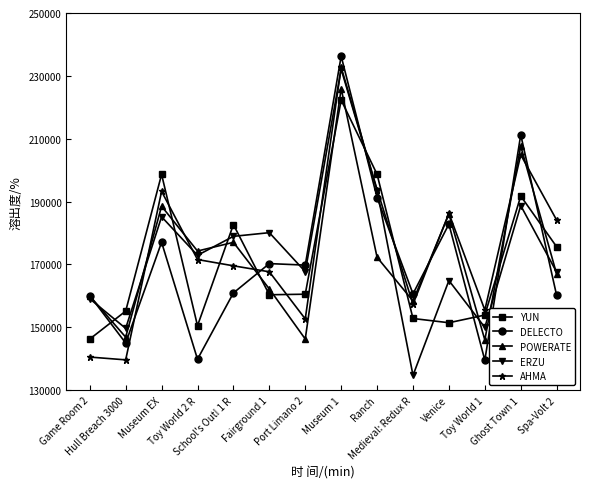

What position from the right is Medieval: Redux R?

5